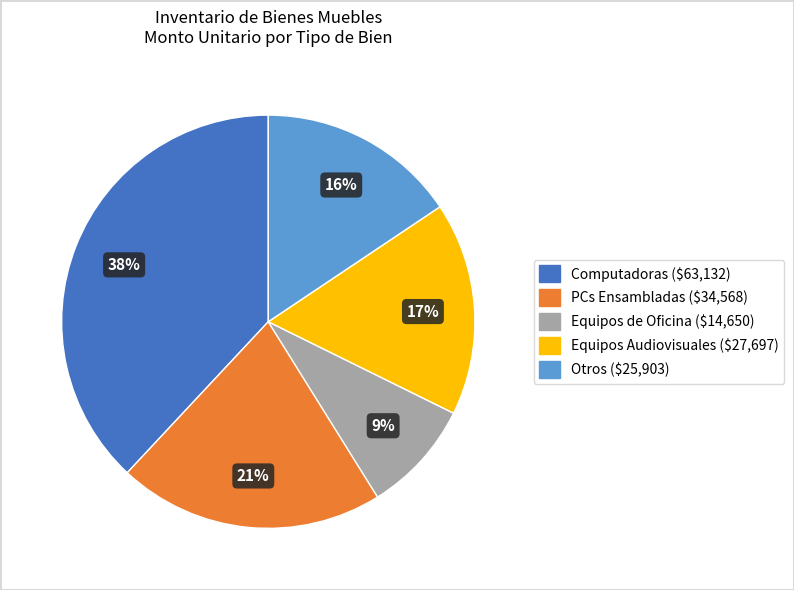

Does any single category account for the majority?

No